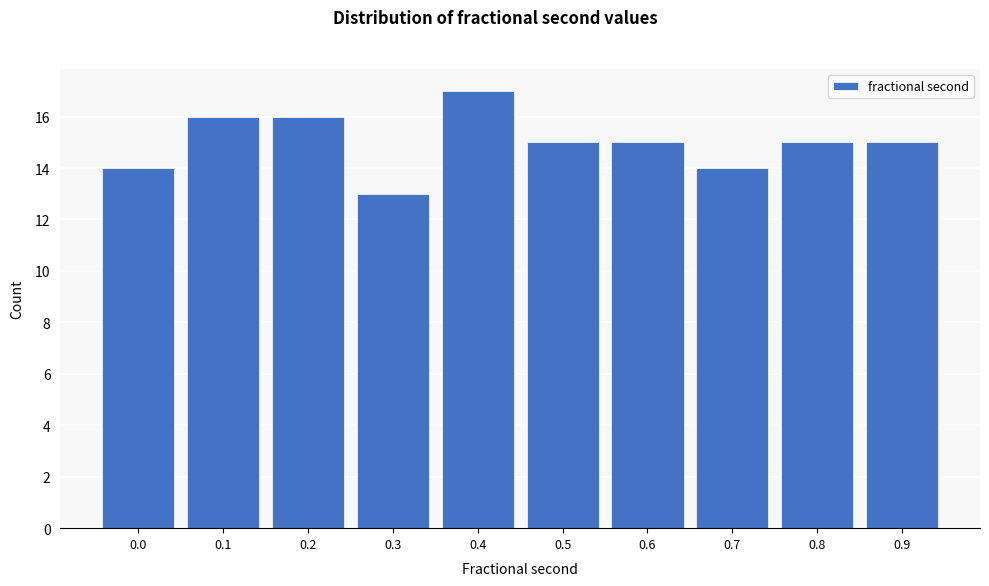

Reading left to right, list all the values displayed in this chart.

14	16	16	13	17	15	15	14	15	15